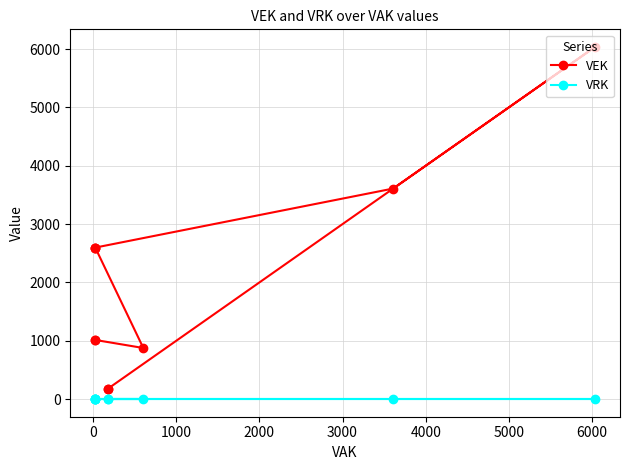

What are all the series names shown in the legend?

VEK, VRK